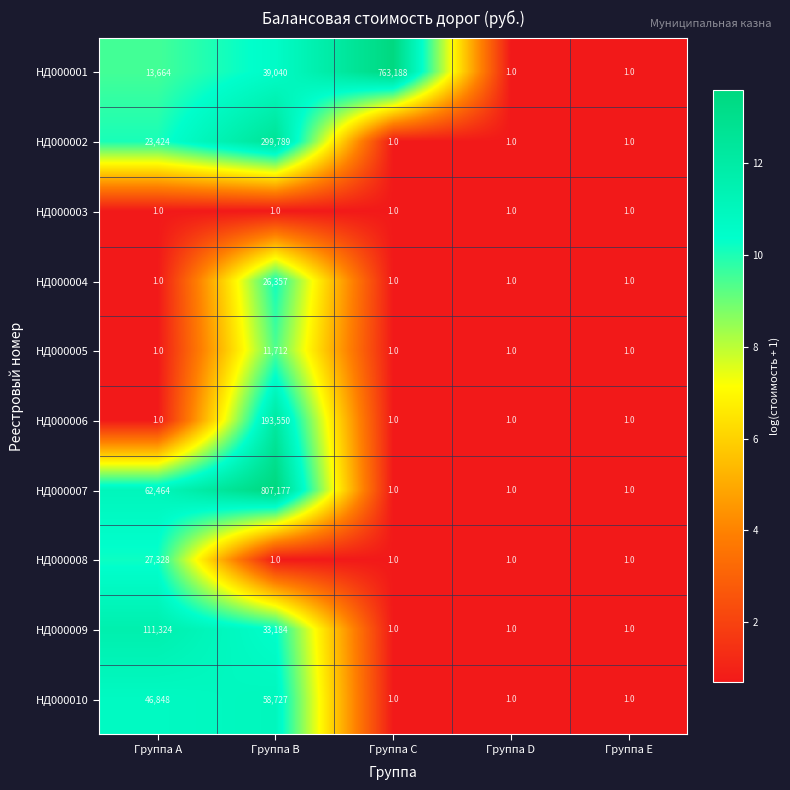

What is the greatest value displayed?

807177